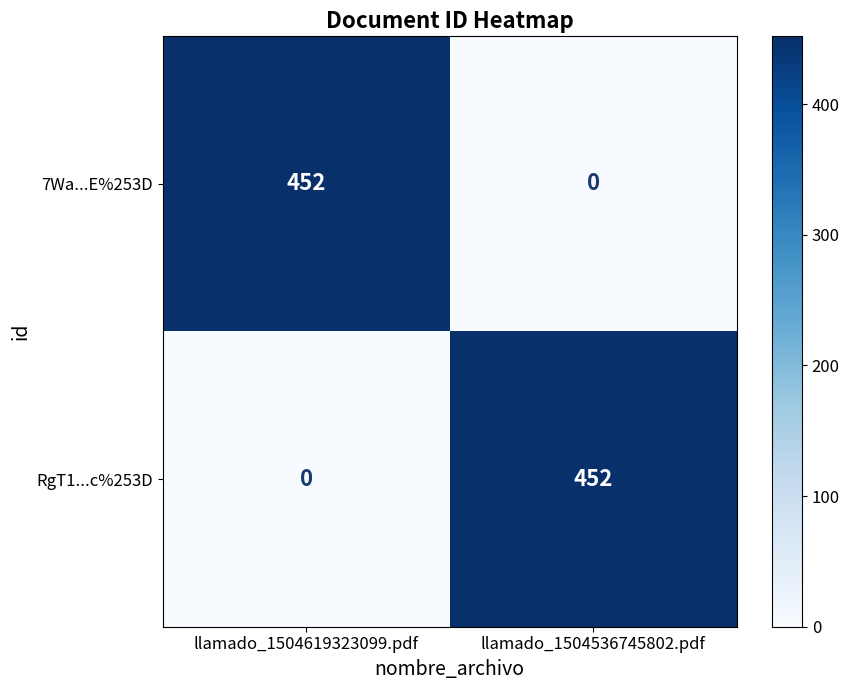

At how many categories does at least one series exceed 4?

2